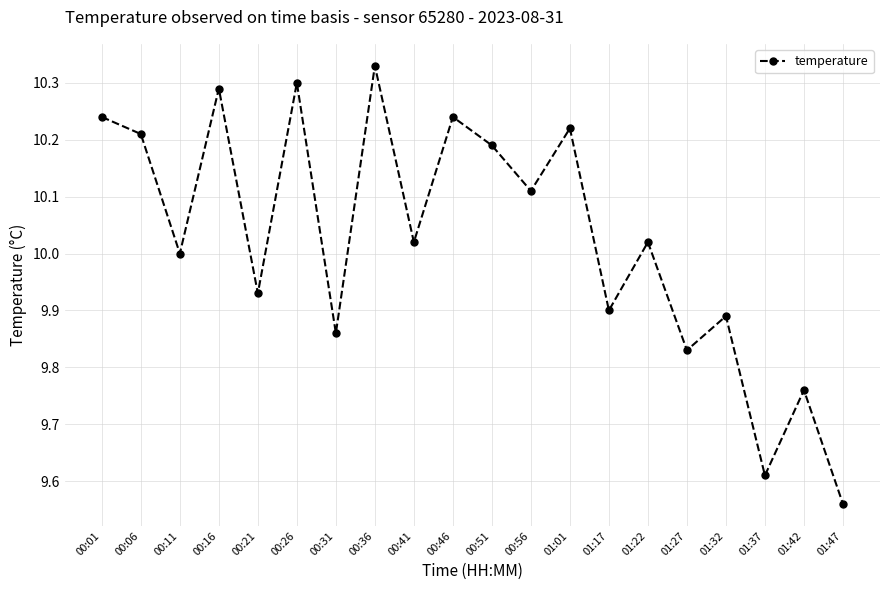

At which category does the data reach its first local valley?

00:11